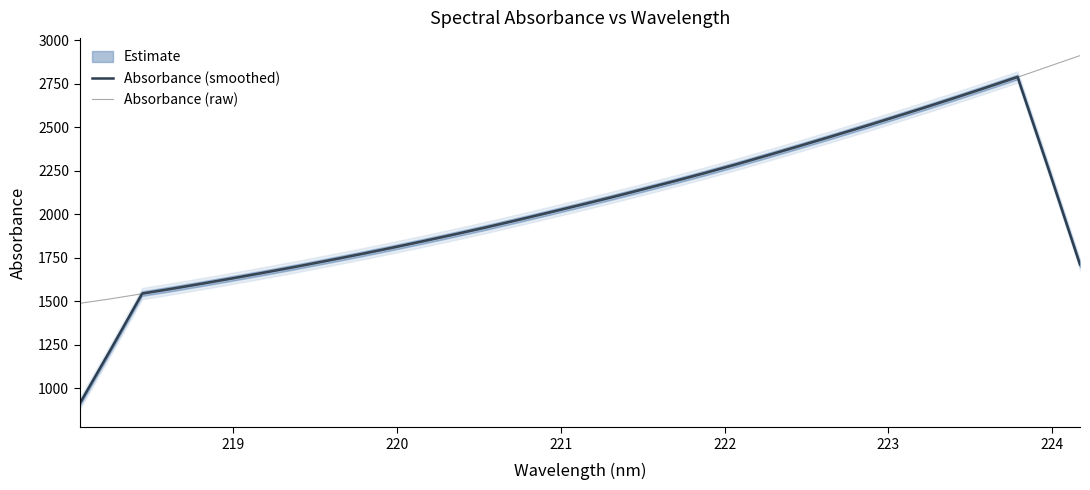

Does the chart display data point markers on the line(s)?

No